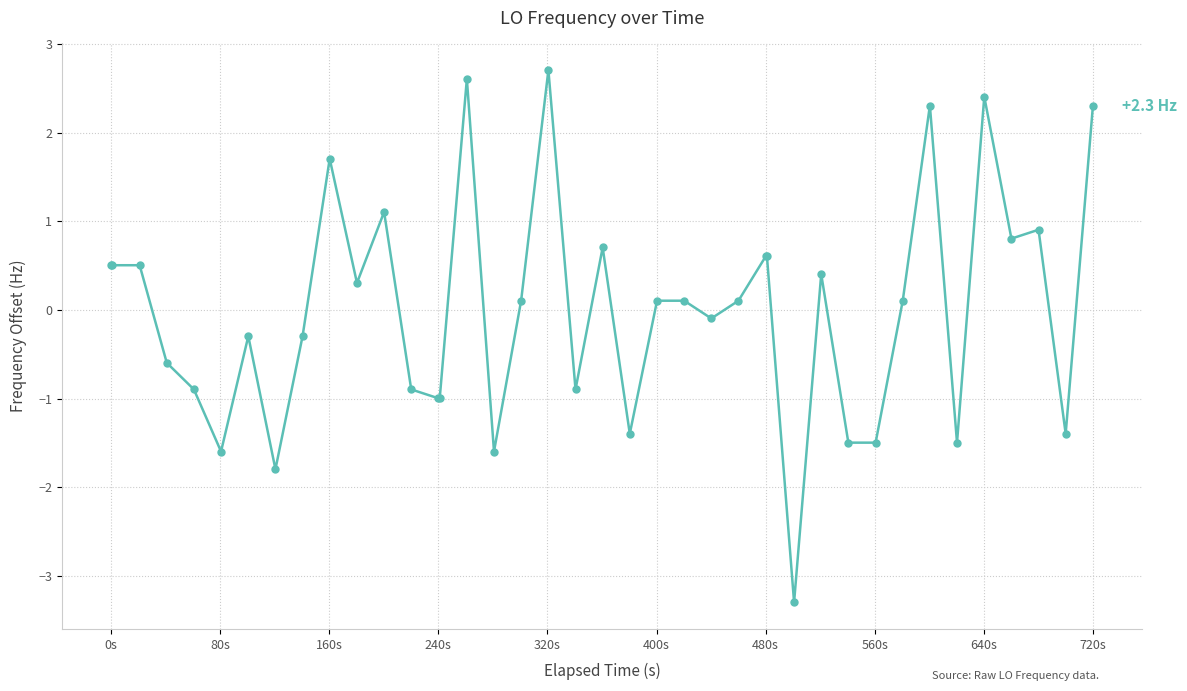

What is the maximum value shown in the chart?

2.7